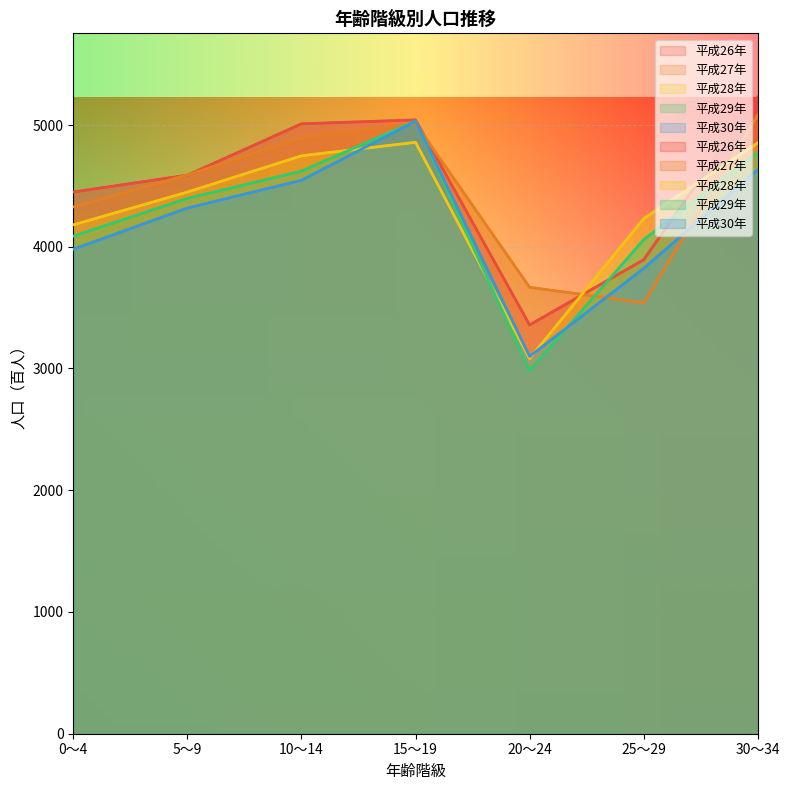

Which series has the largest total across all categories?

平成26年